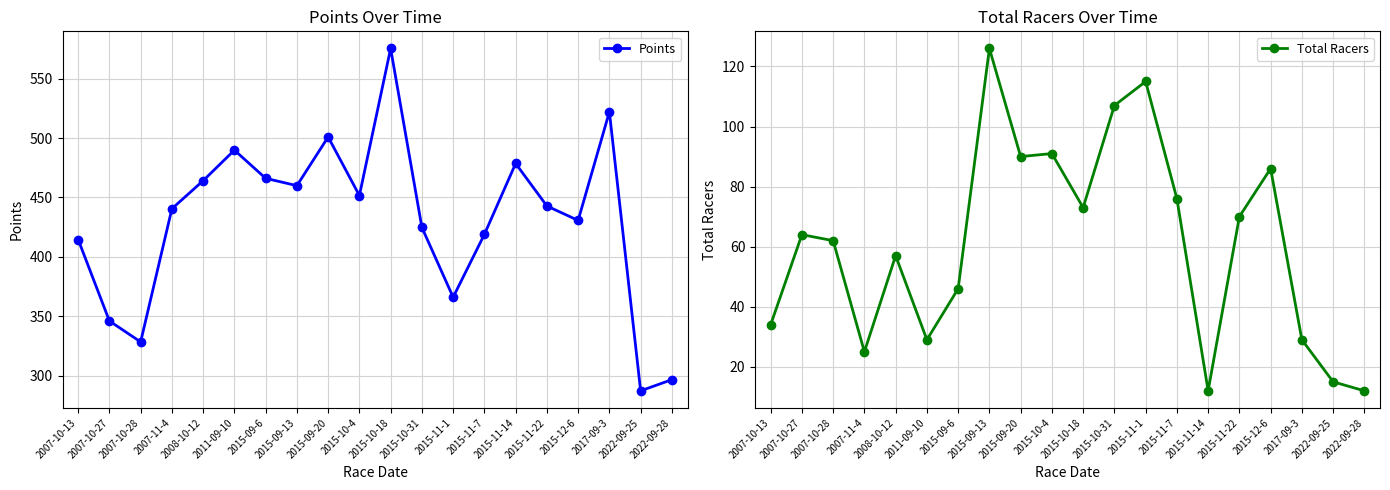

Reading right to left, list all the values displayed in this chart.

Points: 296.6	287.2	522.1	430.7	442.8	478.6	418.9	366.0	424.8	575.5	451.6	501.0	459.9	466.1	489.8	464.1	440.5	328.4	346.0	414.6
Total Racers: 12.0	15.0	29.0	86.0	70.0	12.0	76.0	115.0	107.0	73.0	91.0	90.0	126.0	46.0	29.0	57.0	25.0	62.0	64.0	34.0